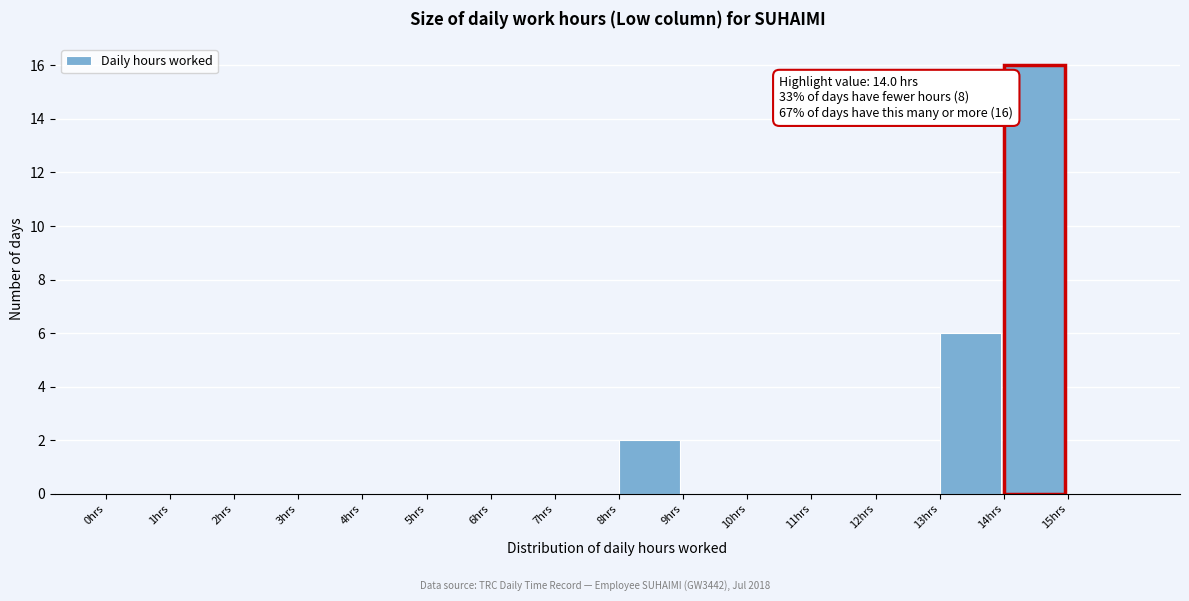

Which range on the x-axis has the tallest bar?

14 to 15